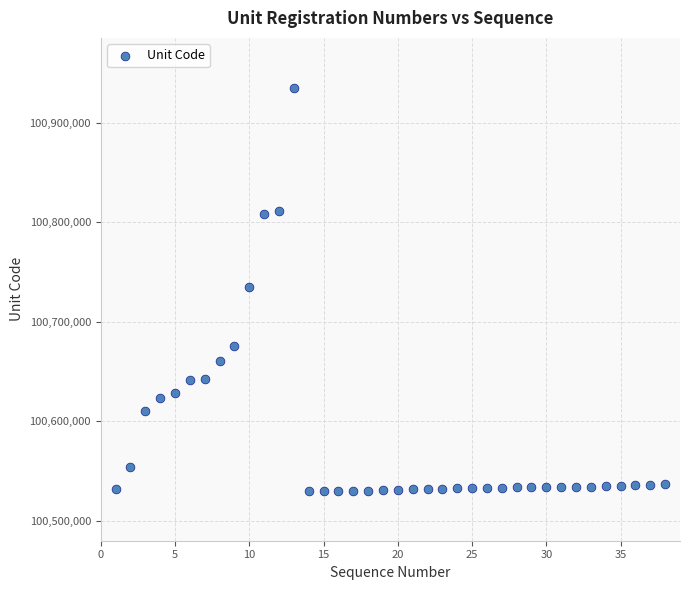

What is the range of Y values (max minus min)?

405186